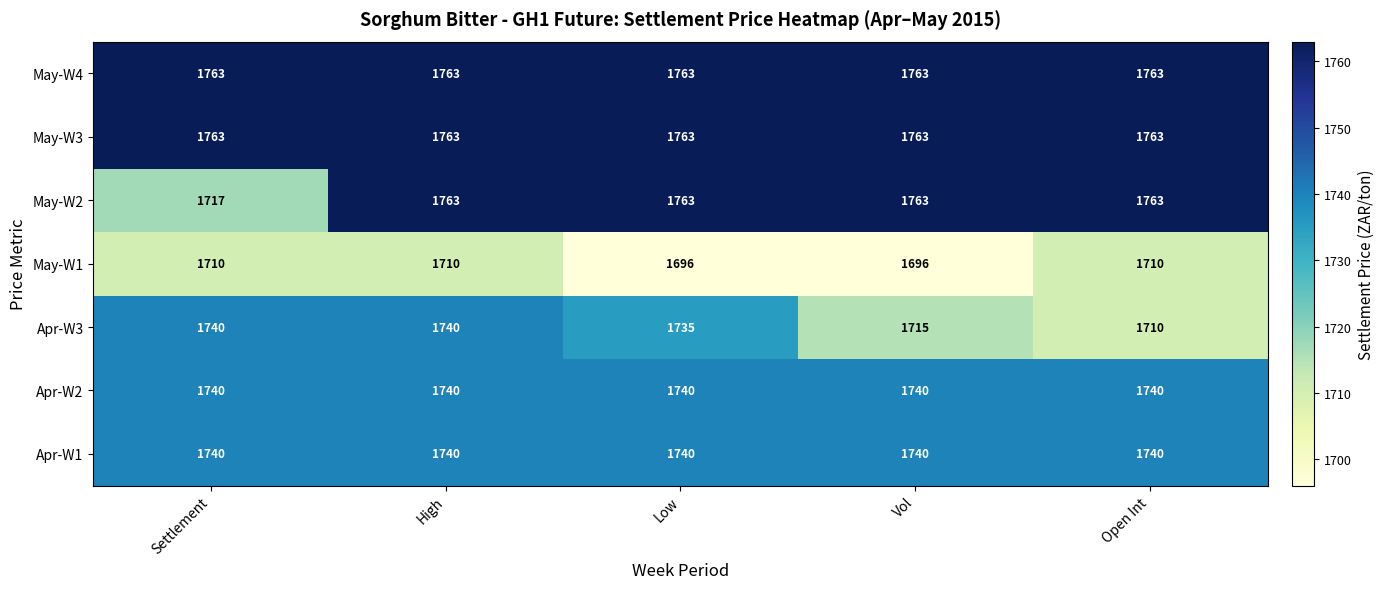

What is the spread (max minus min) of values at Low?

67